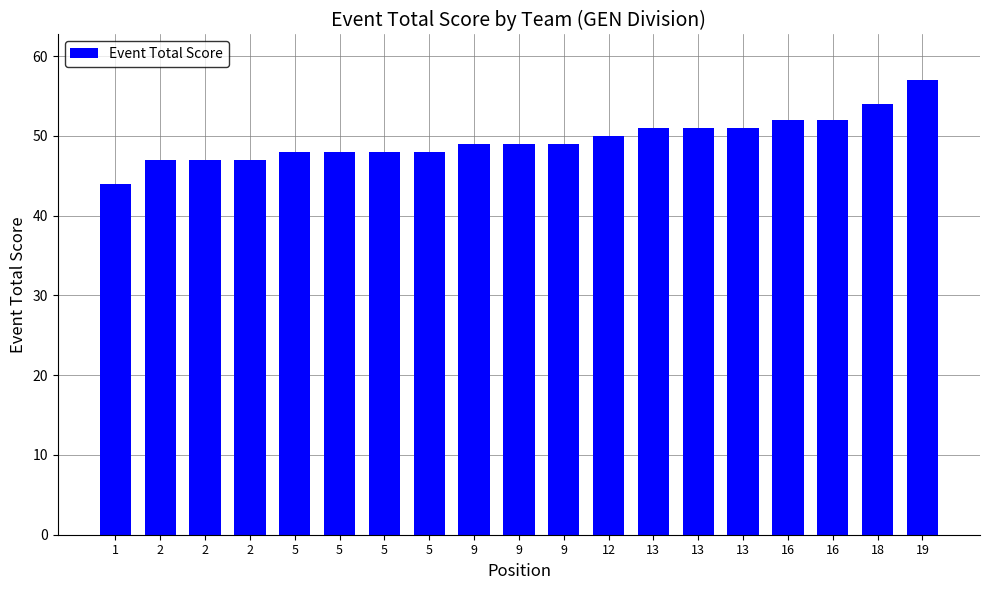

What is the value of the 19th bar from the left?

57